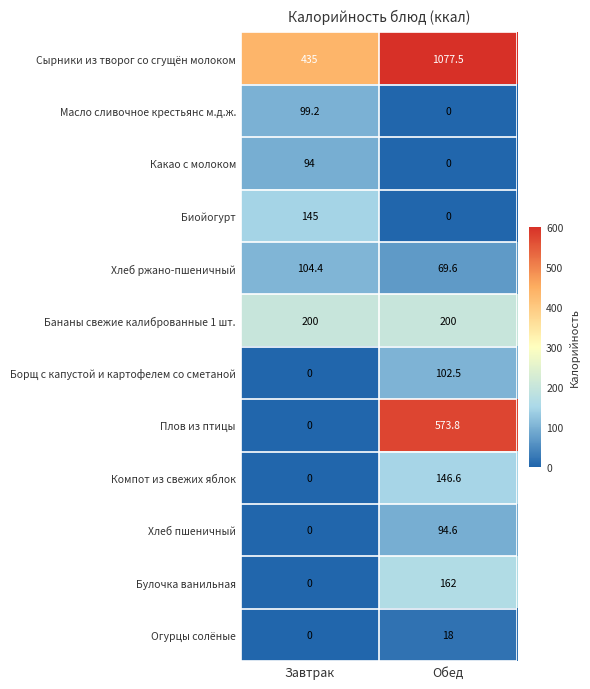

Count the number of data series in this chart.

12